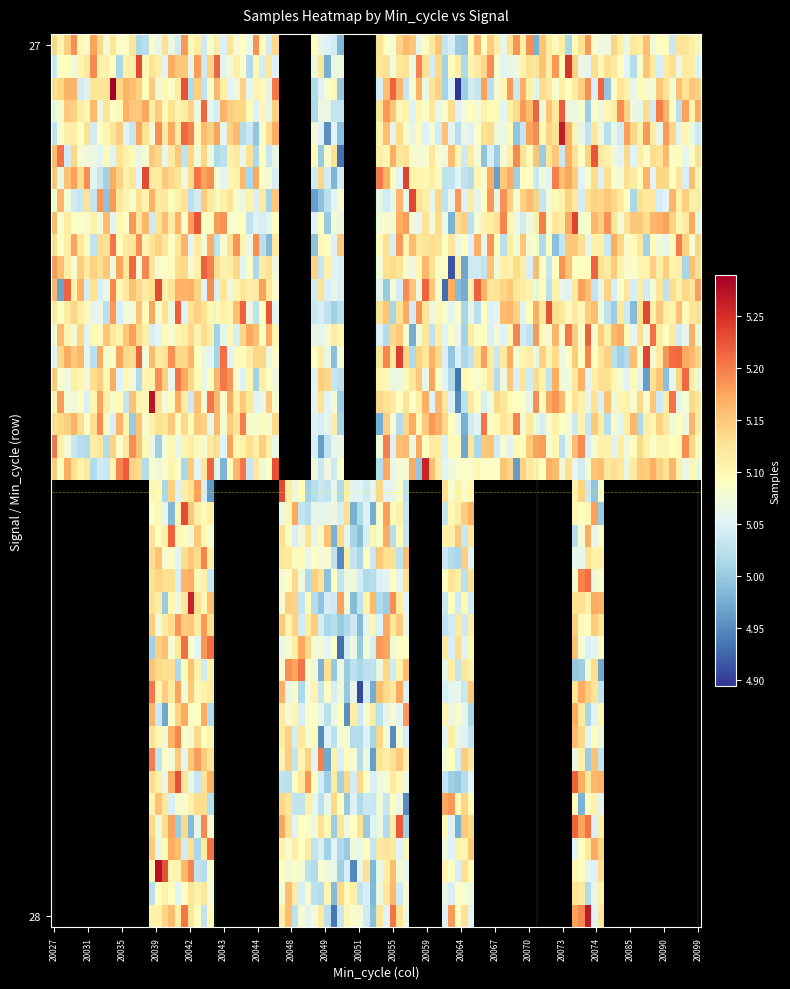

The 28 series shows 2622156 at 20070. True or false?

False